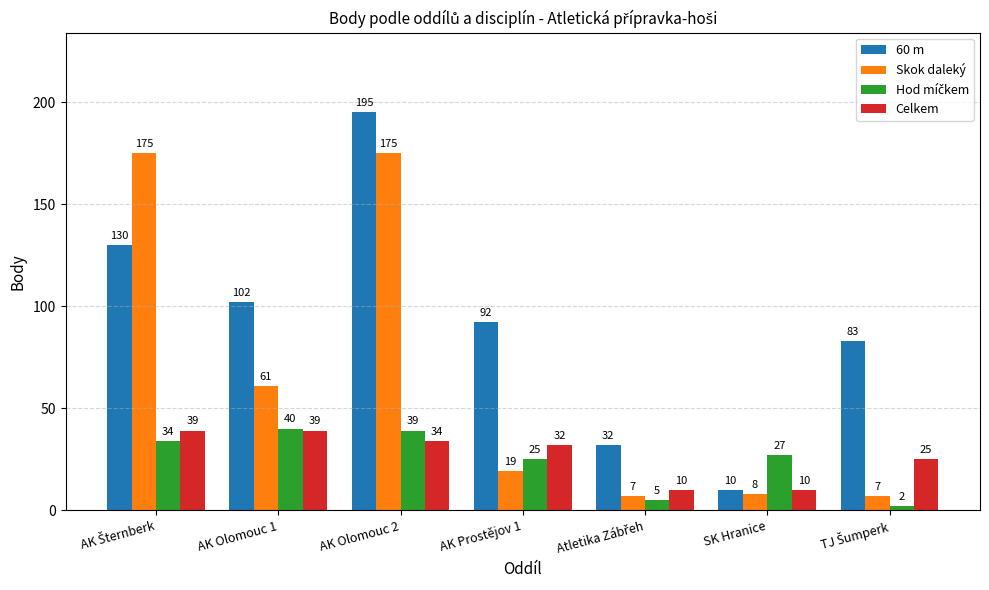

True or false: Celkem has a value of 7 at AK Prostějov 1.

False